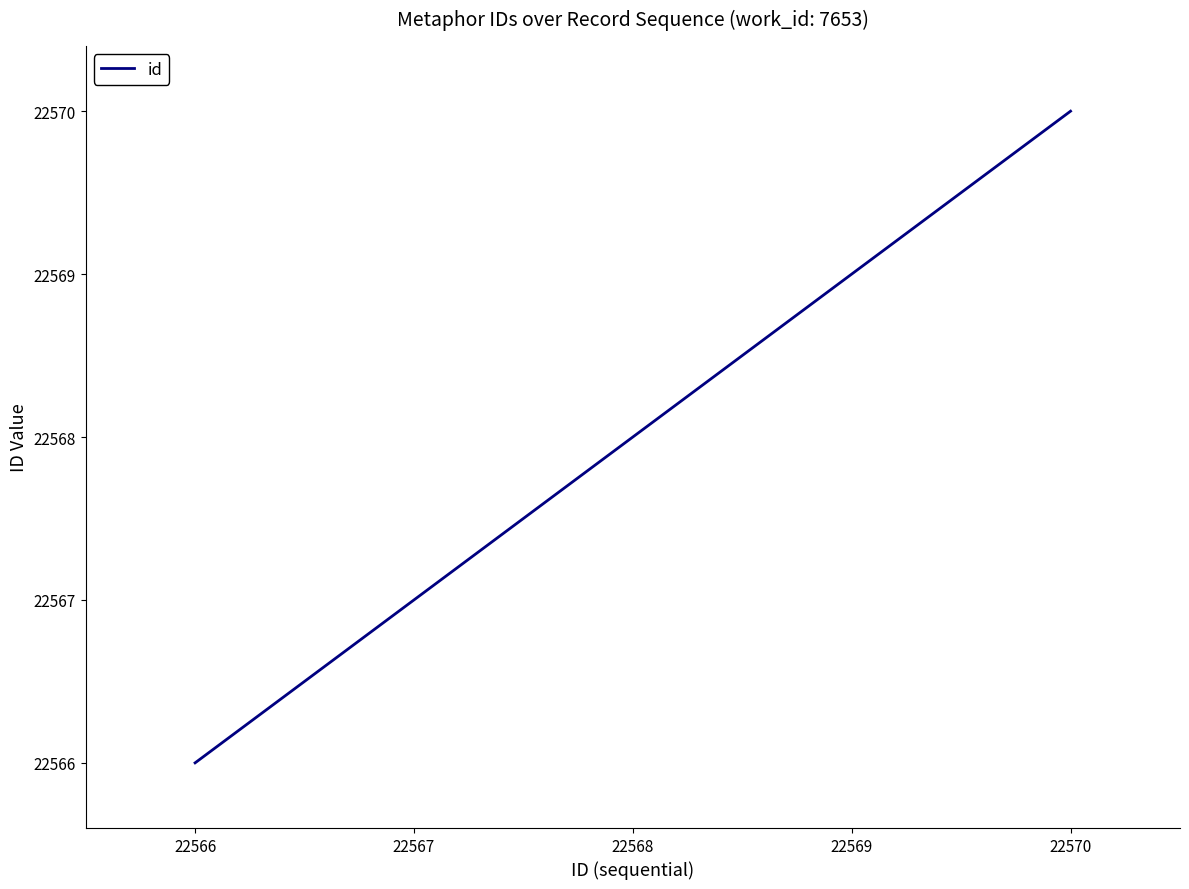

Rank the categories by value from highest to lowest.

22570, 22569, 22568, 22567, 22566